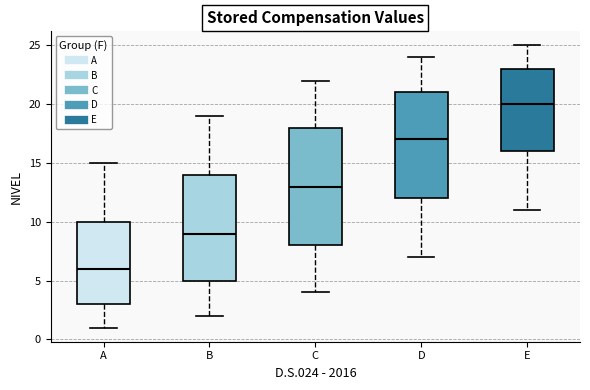

Reading left to right, transcribe this box plot: for each box, give where its median line is, the range the box spans, and where its two whiskers end, as read against the y-axis. The values are not printed on the chart, so give them approximately, as read against the axis.

A: median 6, box 3 to 10, whiskers 1 to 15
B: median 9, box 5 to 14, whiskers 2 to 19
C: median 13, box 8 to 18, whiskers 4 to 22
D: median 17, box 12 to 21, whiskers 7 to 24
E: median 20, box 16 to 23, whiskers 11 to 25